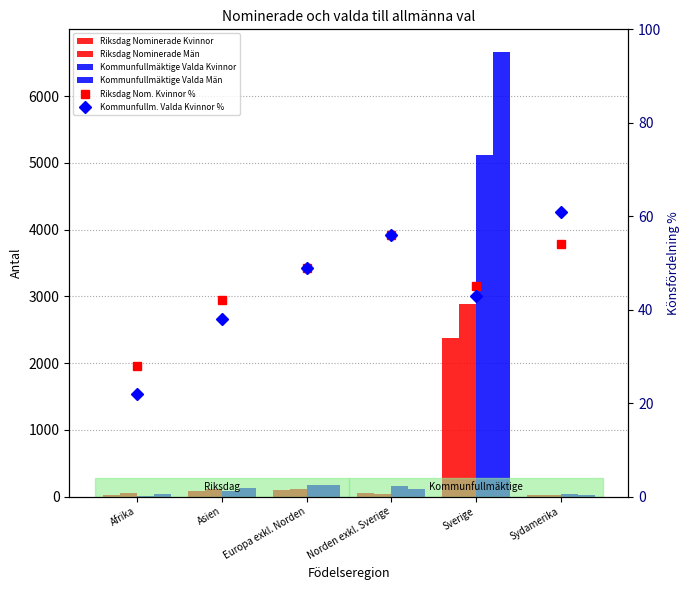

What is the difference between the highest and lowest values at Afrika?

35